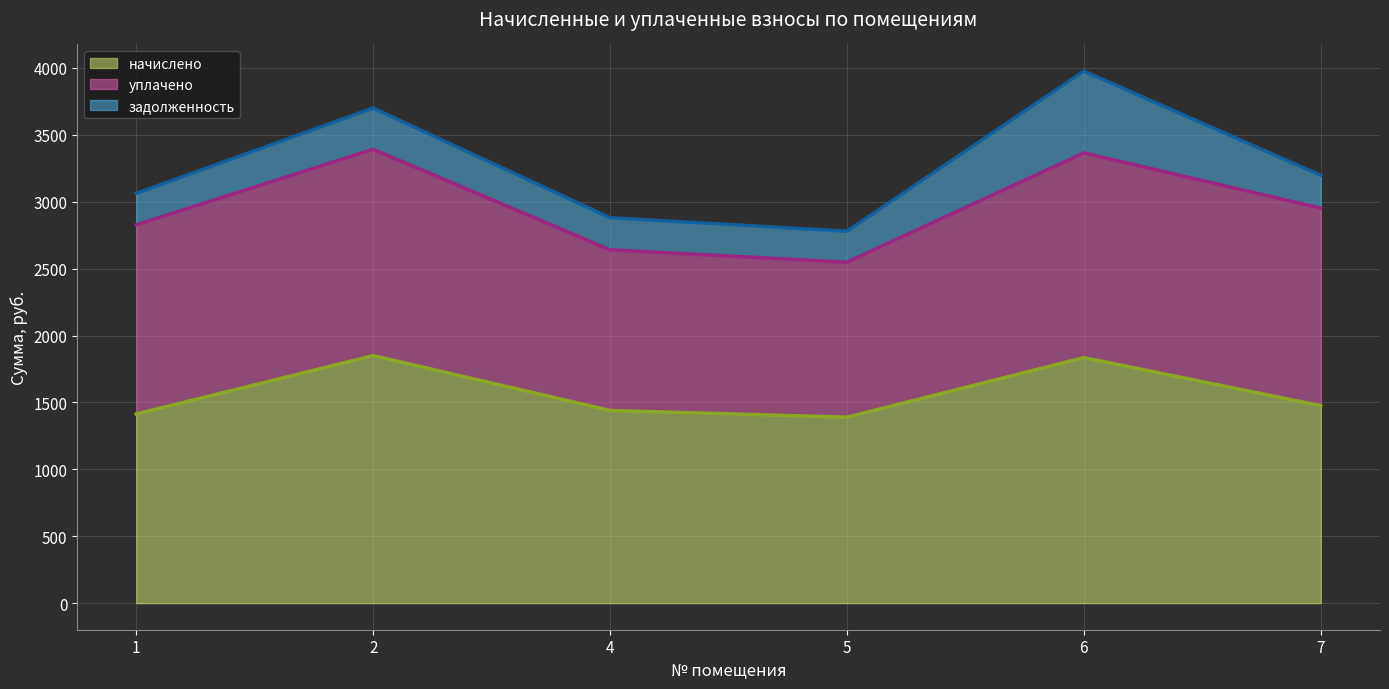

True or false: задолженность and начислено intersect in this chart.

False